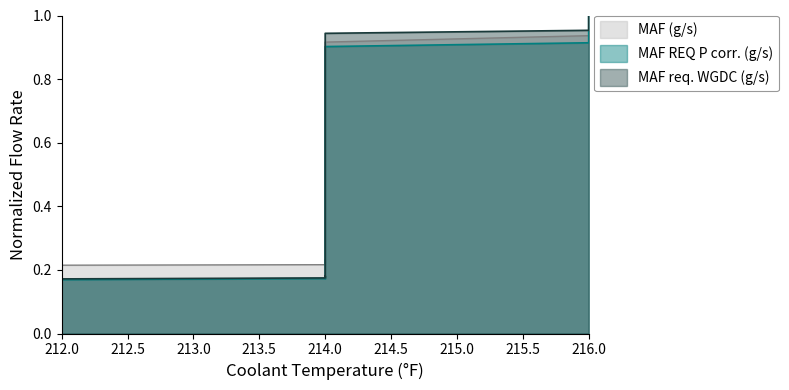

Which series has the widest spread of values?

MAF req. WGDC (g/s)